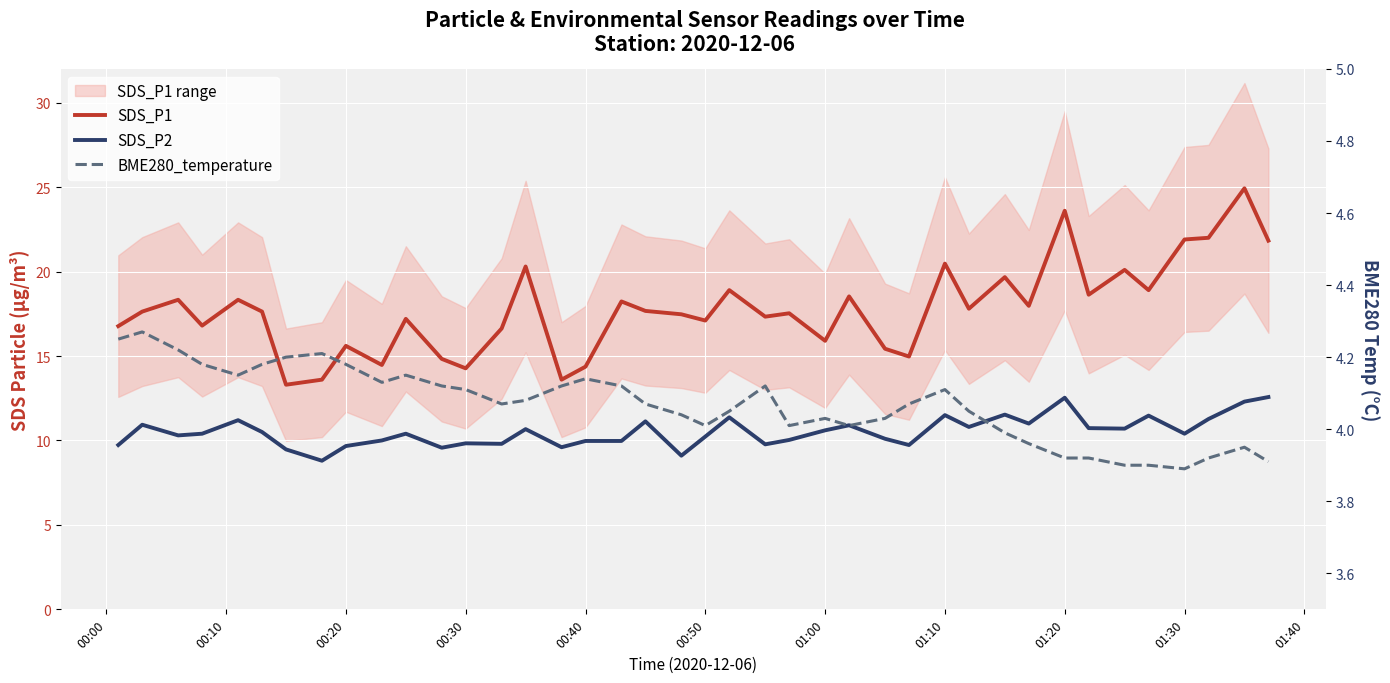

At which label does SDS_P1 first exceed 17?

00:10